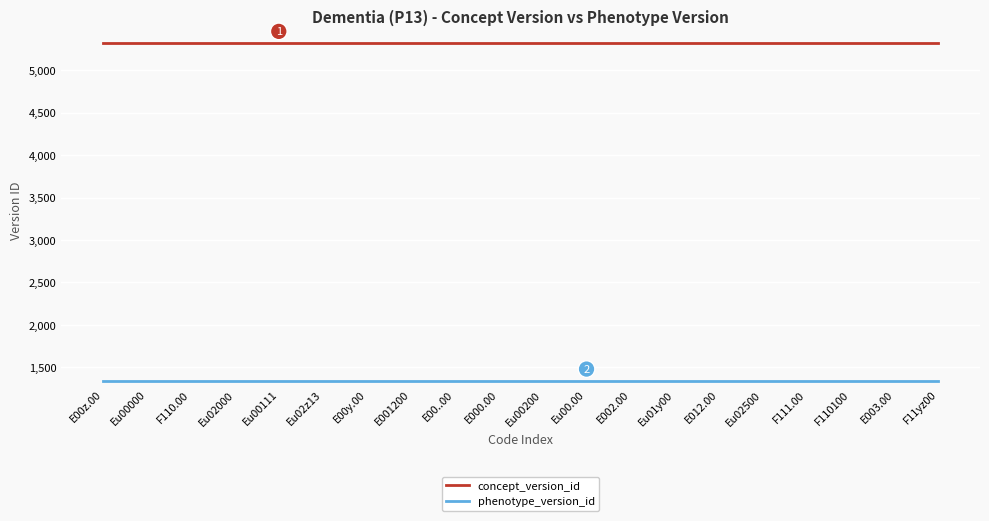

What is the difference between the highest and lowest values at E00y.00?

3978